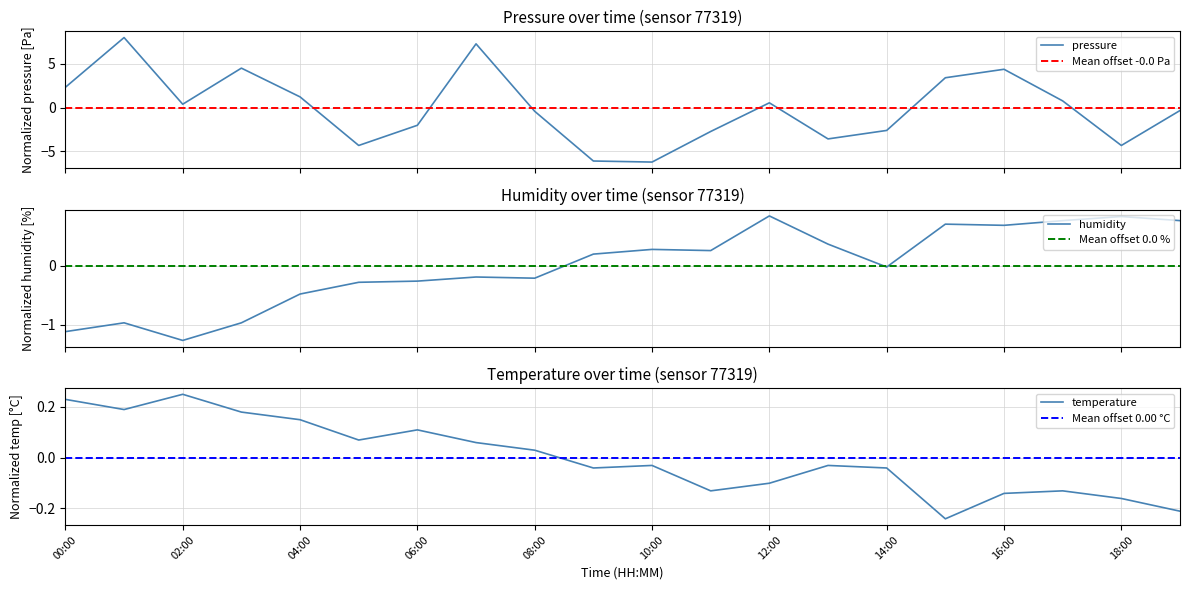

What is the value of the humidity point at the 18th from the left?

0.8